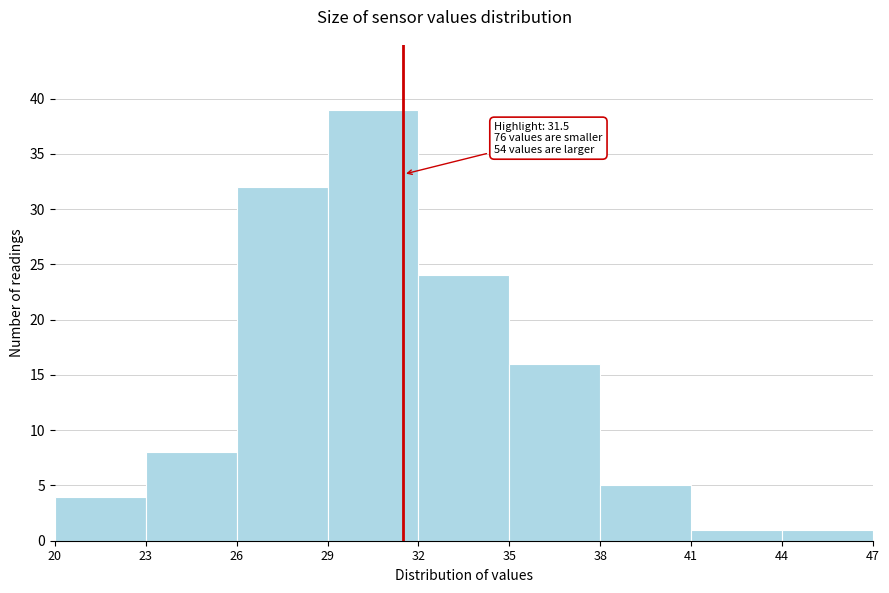

Which range on the x-axis has the tallest bar?

29 to 32